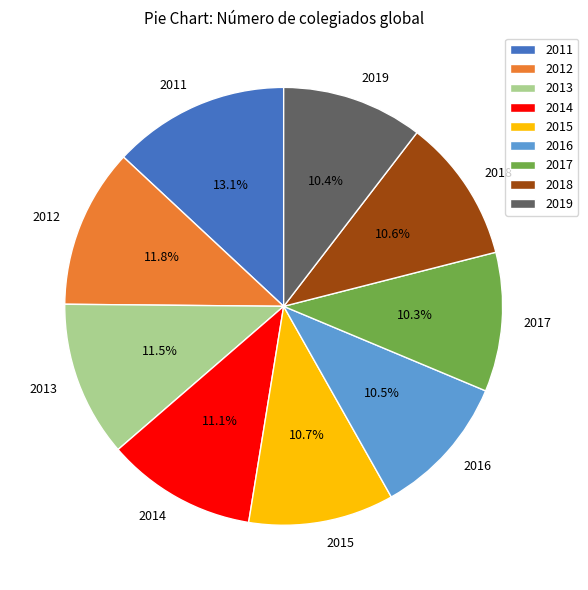

Is it true that 2014 is 11% of the pie?

True